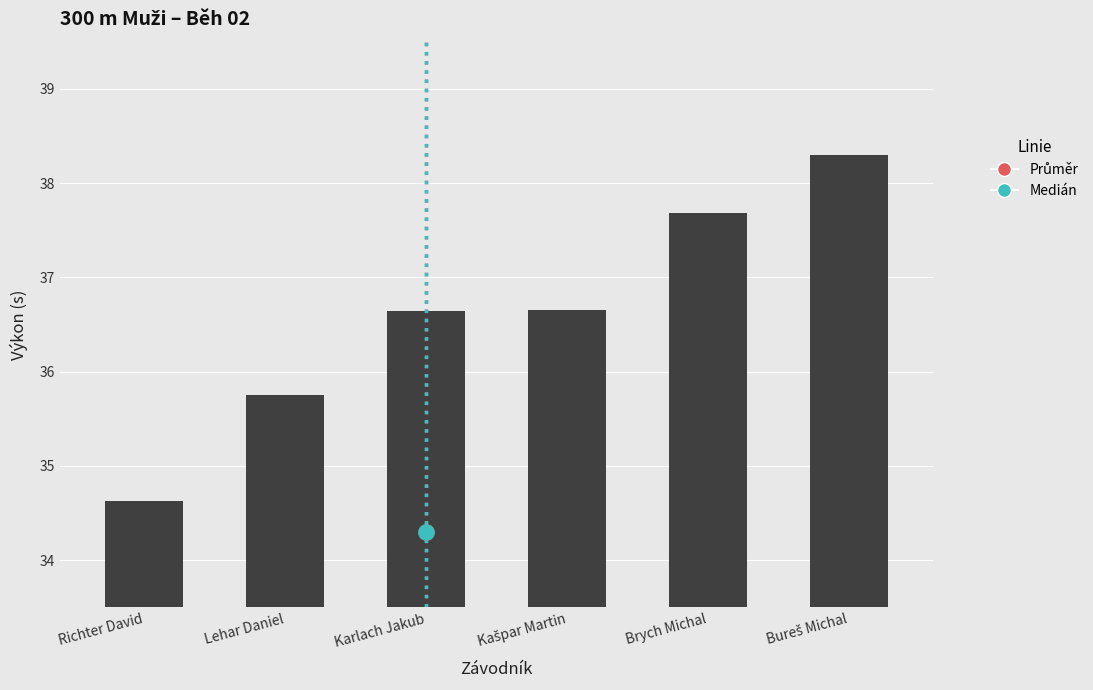

What is the change in value from Lehar Daniel to Brych Michal?

+1.9